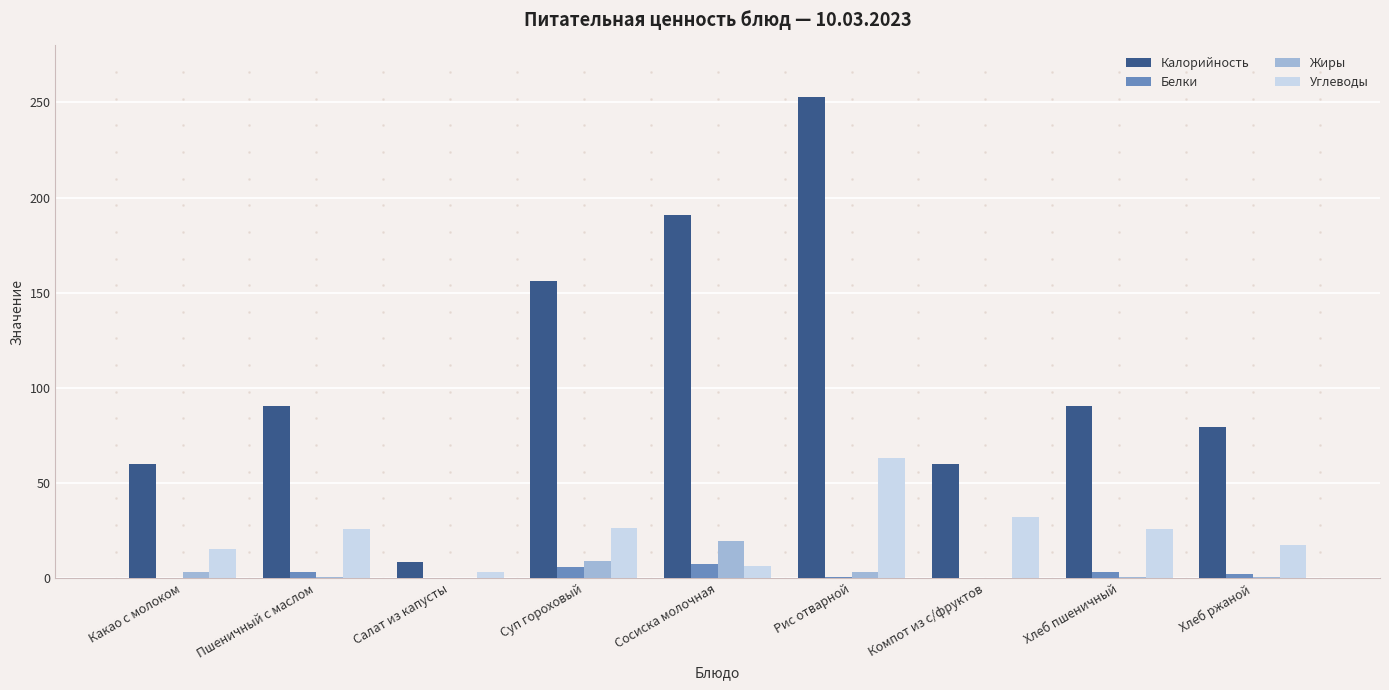

Is the value of Калорийность at Рис отварной greater than the value of Белки at Салат из капусты?

Yes